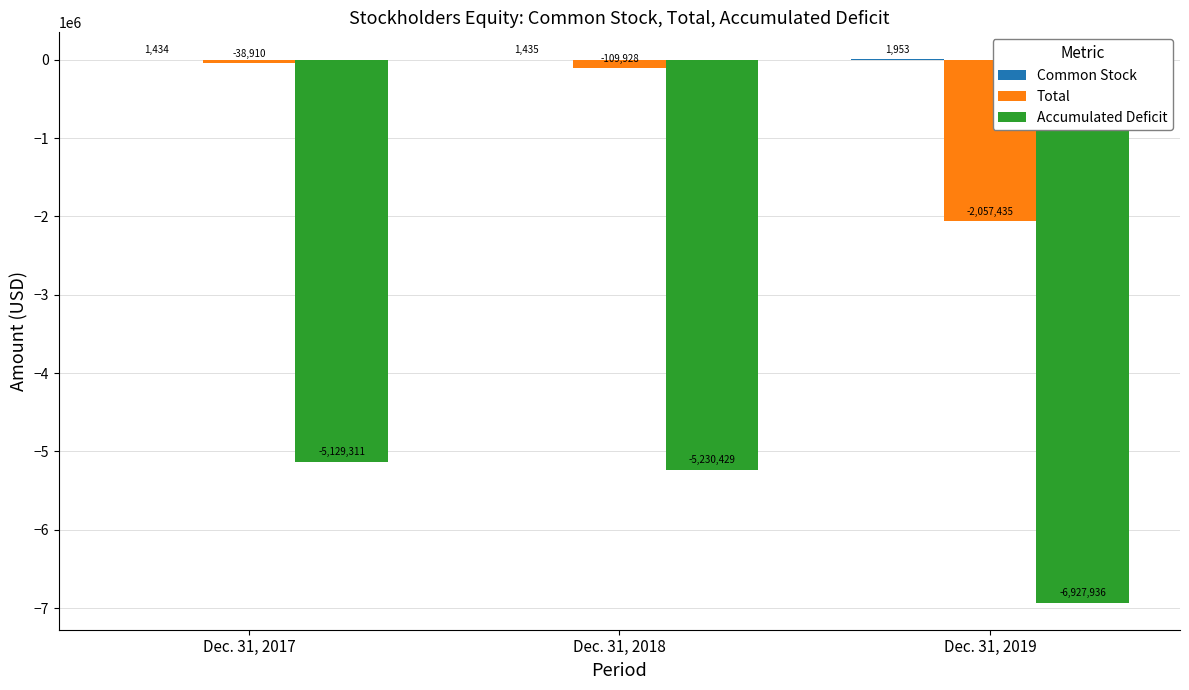

Where does the Total series first go above -109928?

Dec. 31, 2017